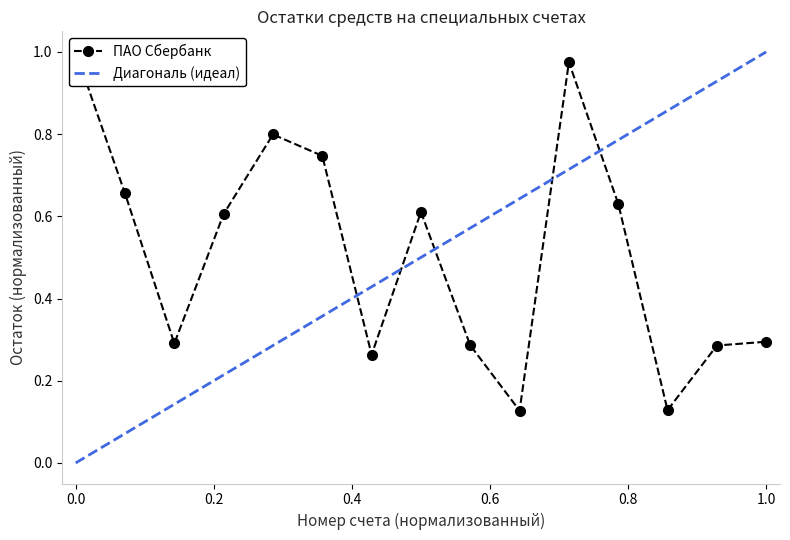

Is this an area chart (filled region under the line)?

No